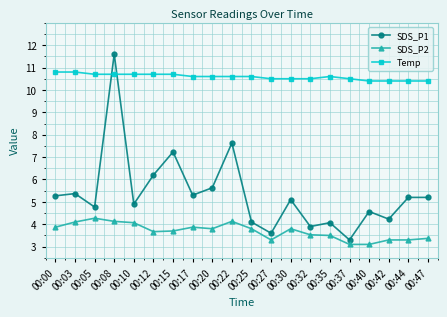

What is the smallest value displayed?

3.1